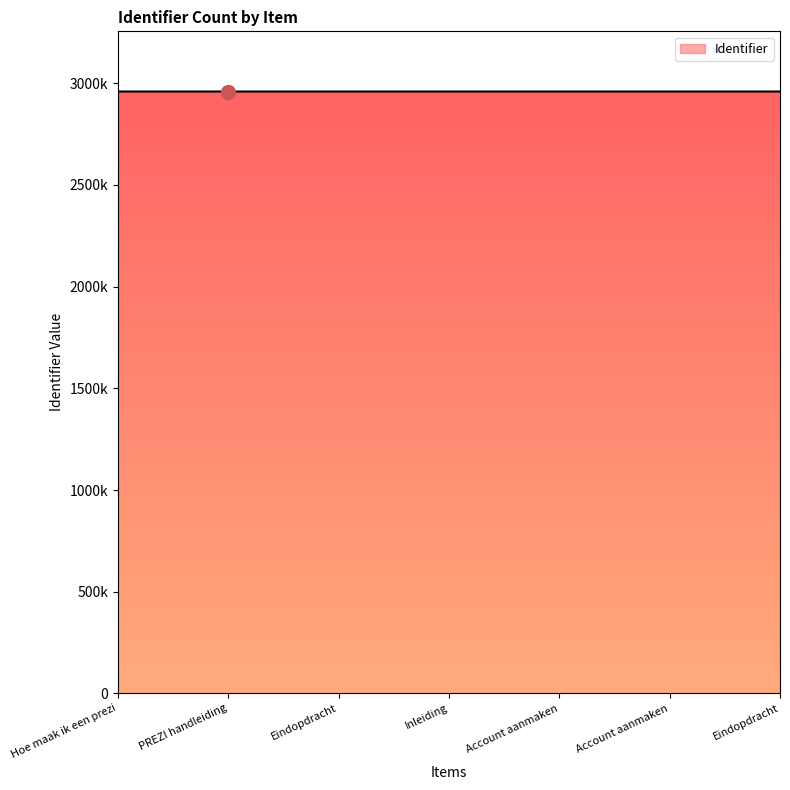

Reading left to right, extract all data points from this chart.

Hoe maak ik een prezi=2959607	PREZI handleiding=2959605	Eindopdracht=2959630	Inleiding=2959611	Account aanmaken=2959632	Account aanmaken=2959612	Eindopdracht=2959620